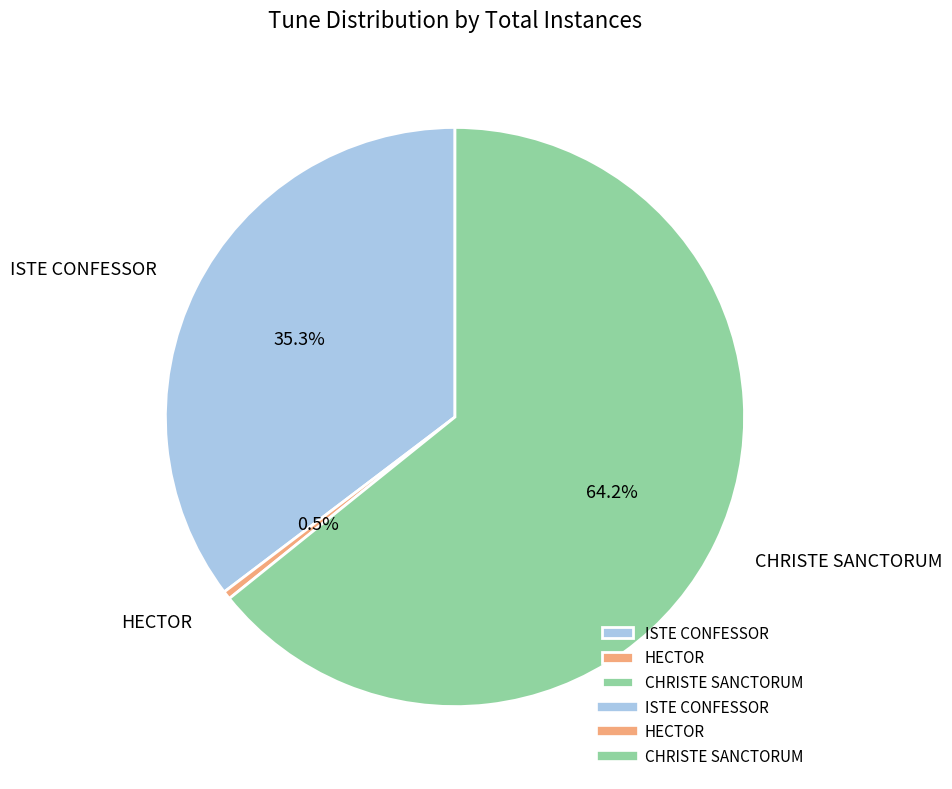

The CHRISTE SANCTORUM slice represents 70% of the pie. True or false?

False